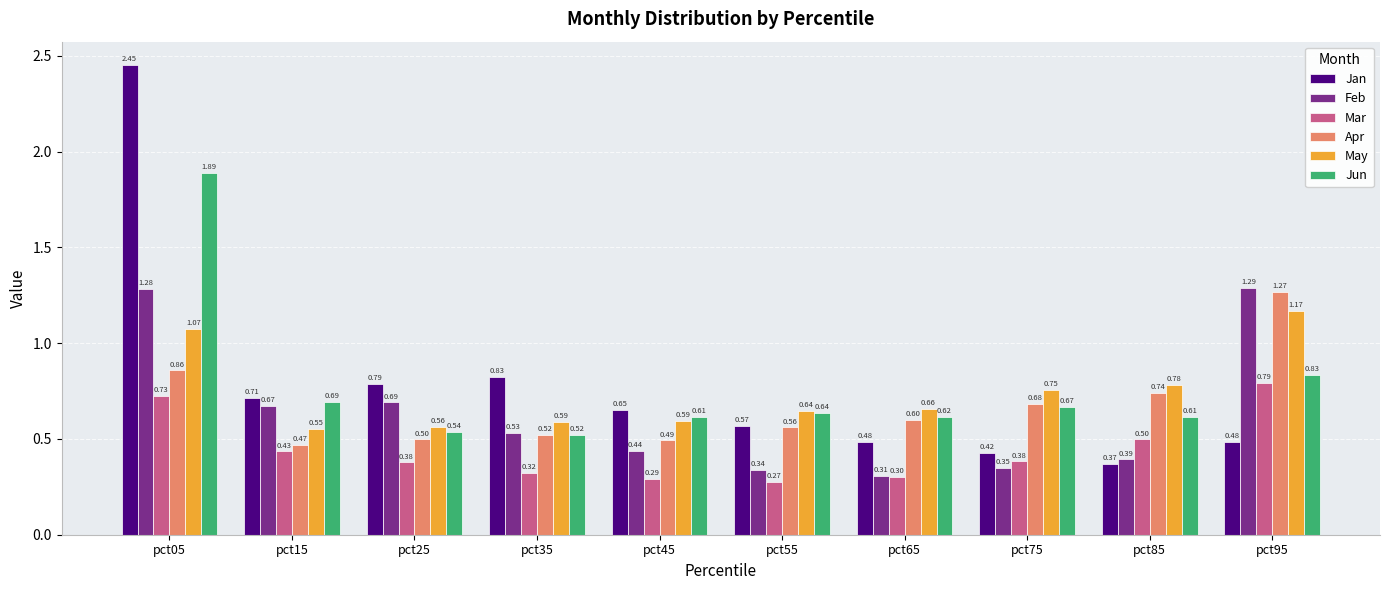

How many bars are there in total?

60